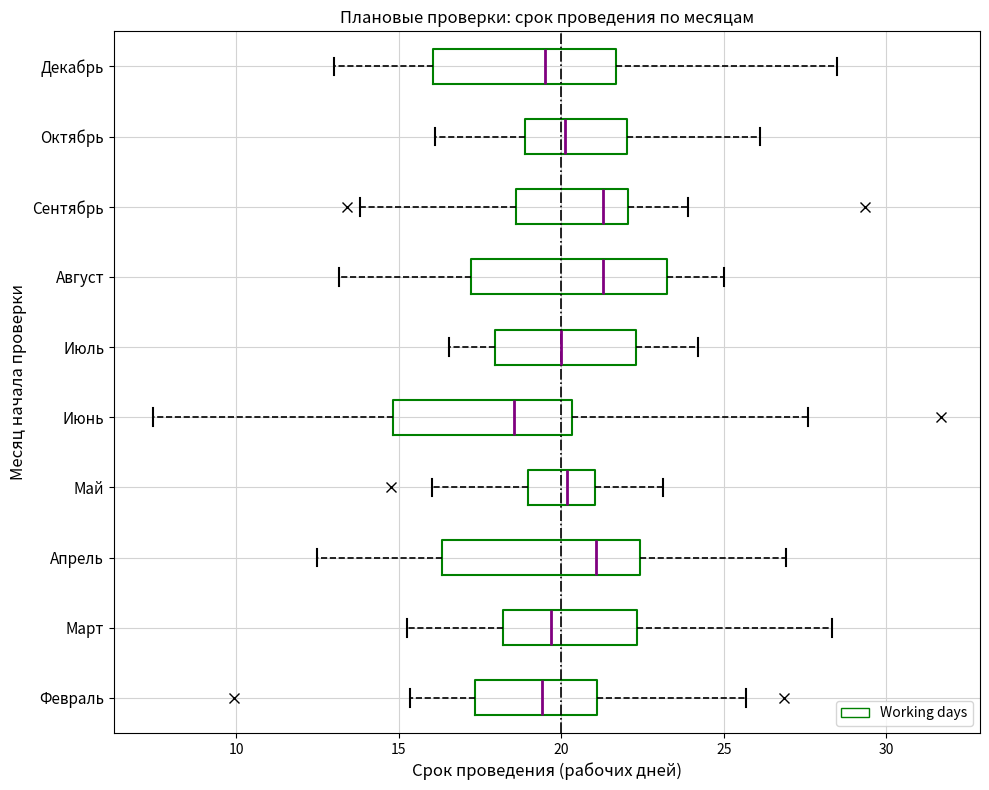

Which box has the furthest to the left median line?

Июнь